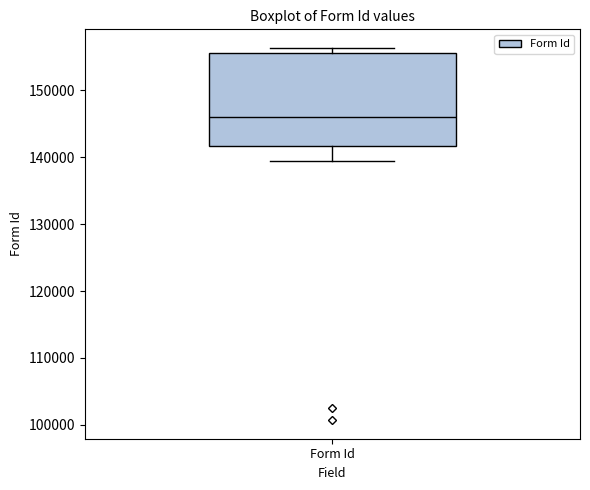

Read this box plot against the y-axis: the position of the median line, the range covered by the box, and the ends of both whiskers. The values are not printed on the chart, so give them approximately, as read against the axis.

median 146000, box 142000 to 156000, whiskers 139000 to 156000 (just above the box's upper edge)